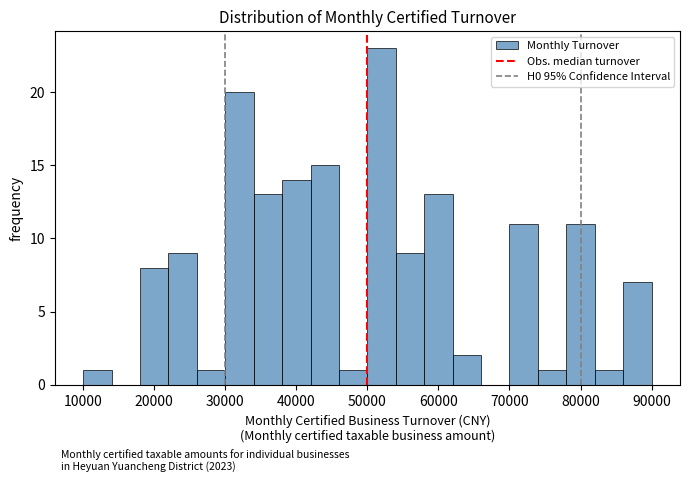

Over which range of the x-axis is the bar tallest?

50000 to 54000